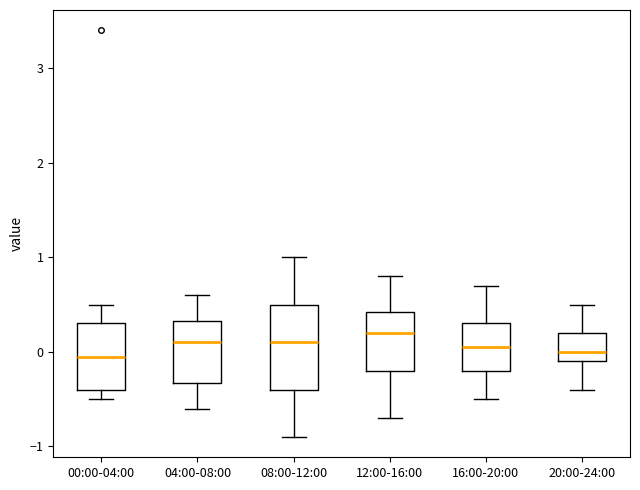

Where does the median line of the box for 00:00-04:00 sit on the y-axis? The values are not printed on the chart, so give them approximately, as read against the axis.

0.0